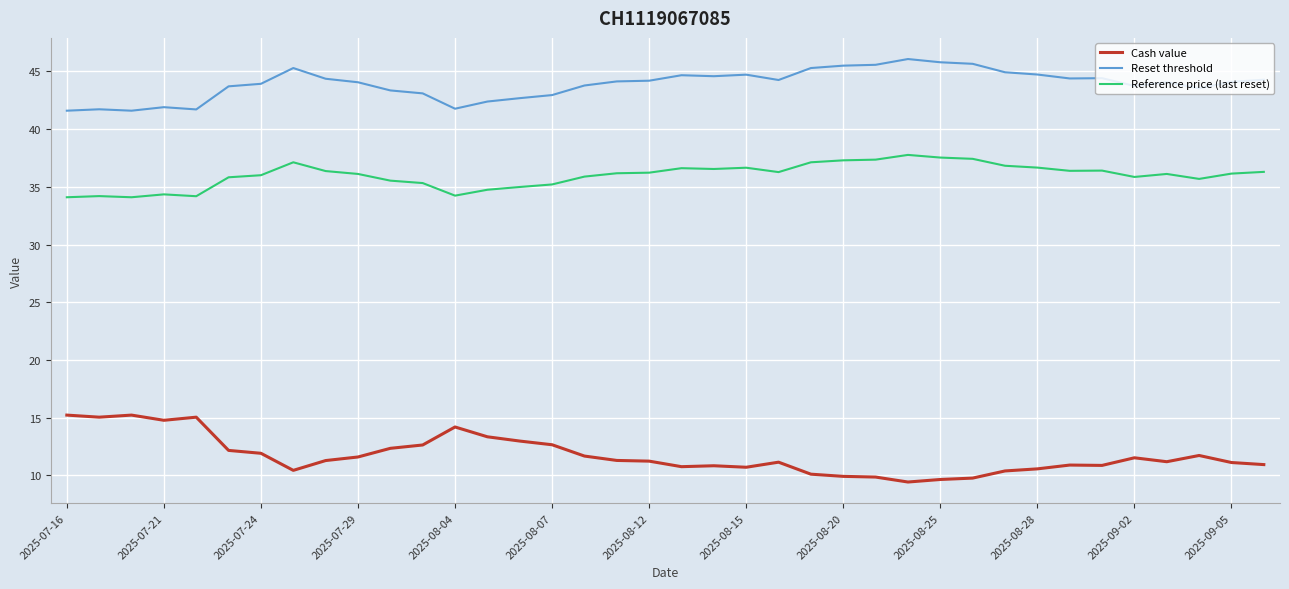

List the series in order of their peak value, highest first.

Reset threshold, Reference price (last reset), Cash value